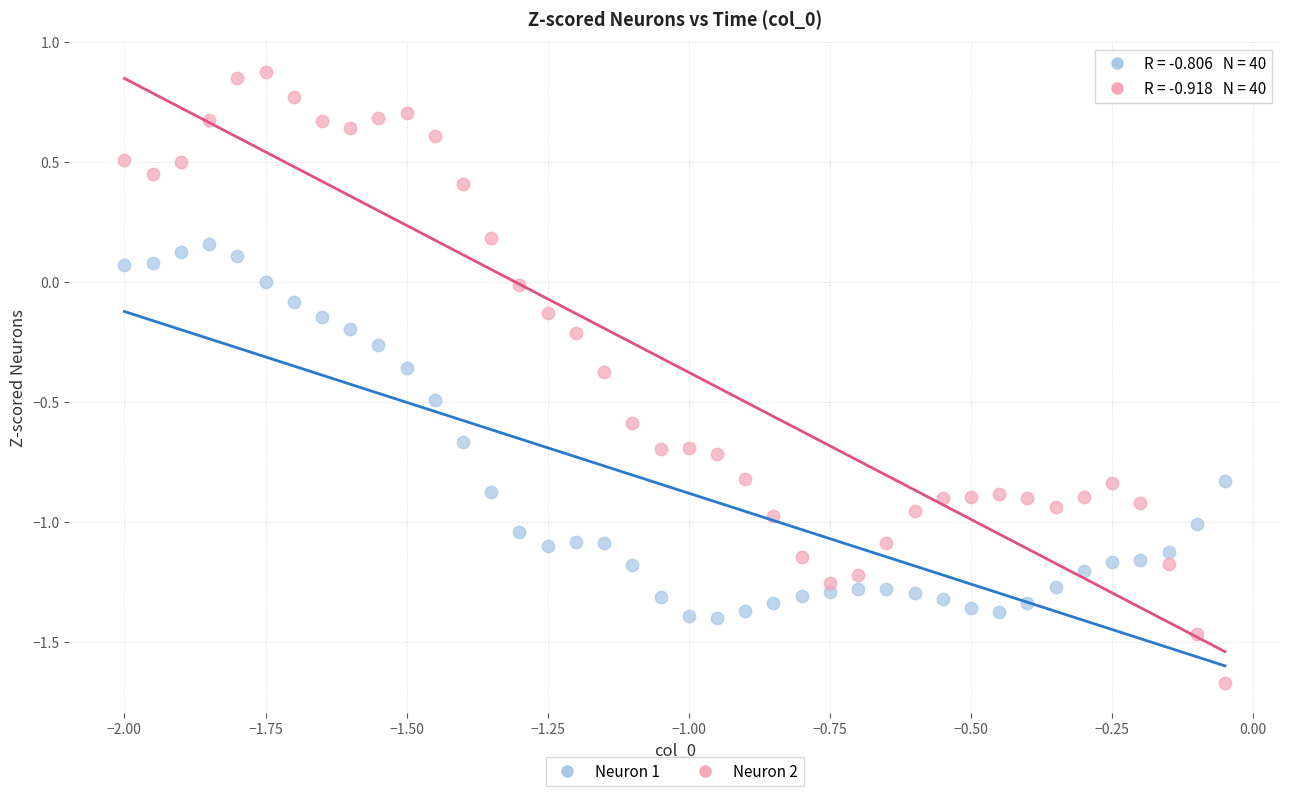

Across all data points, what is the range of X values (max minus min)?

1.9